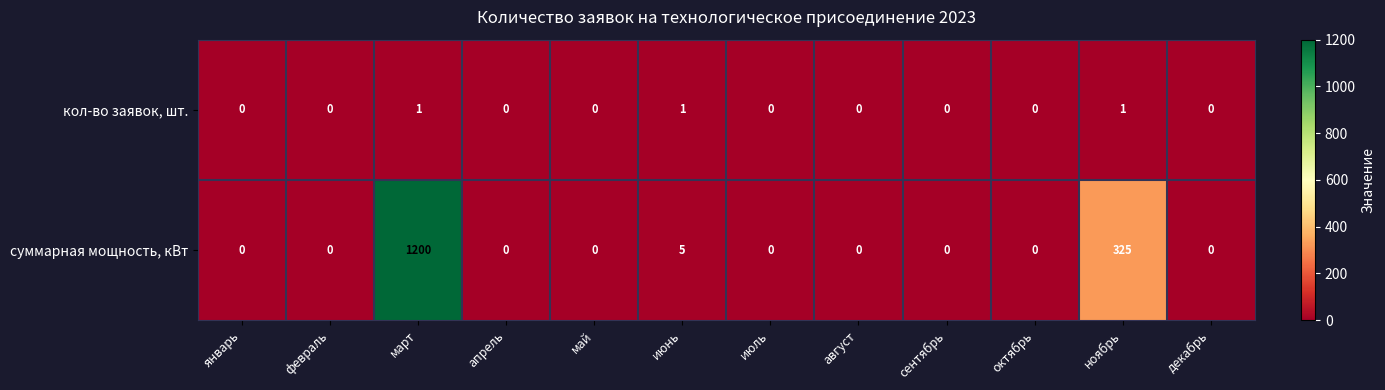

How many кол-во заявок, шт. values are between 0 and 1?

12